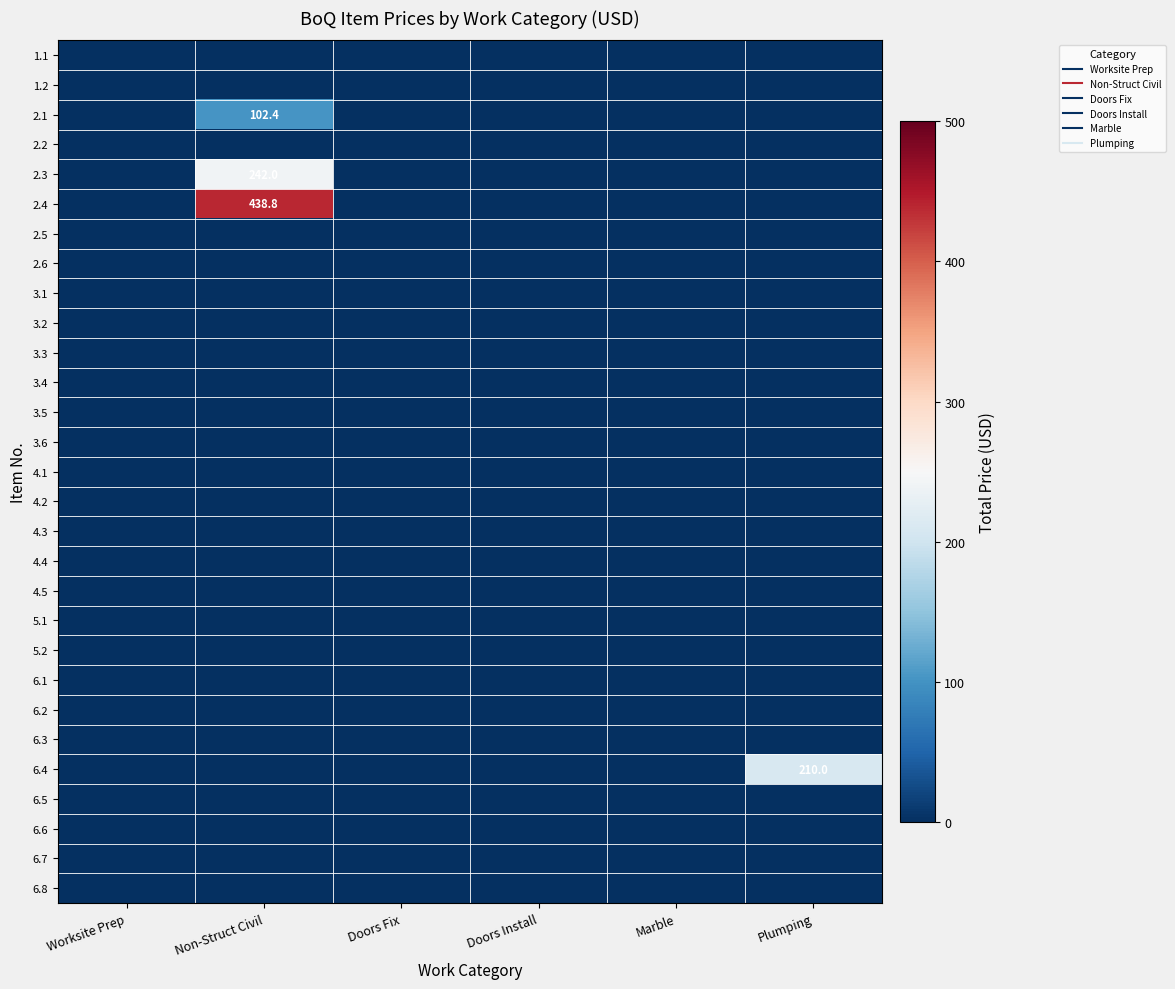

What is the greatest value displayed?

438.8